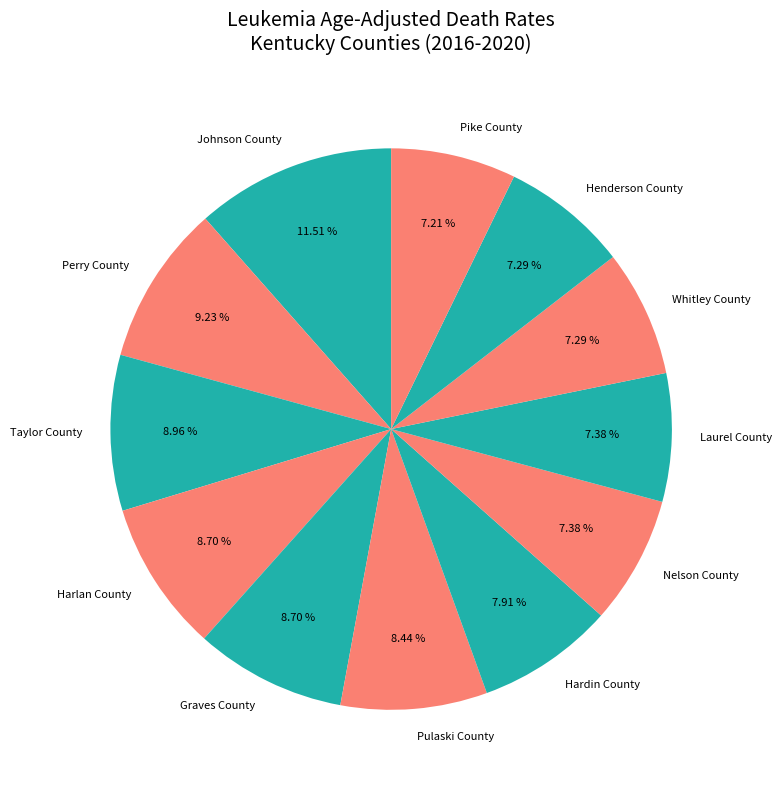

How many slices are in this pie chart?

12